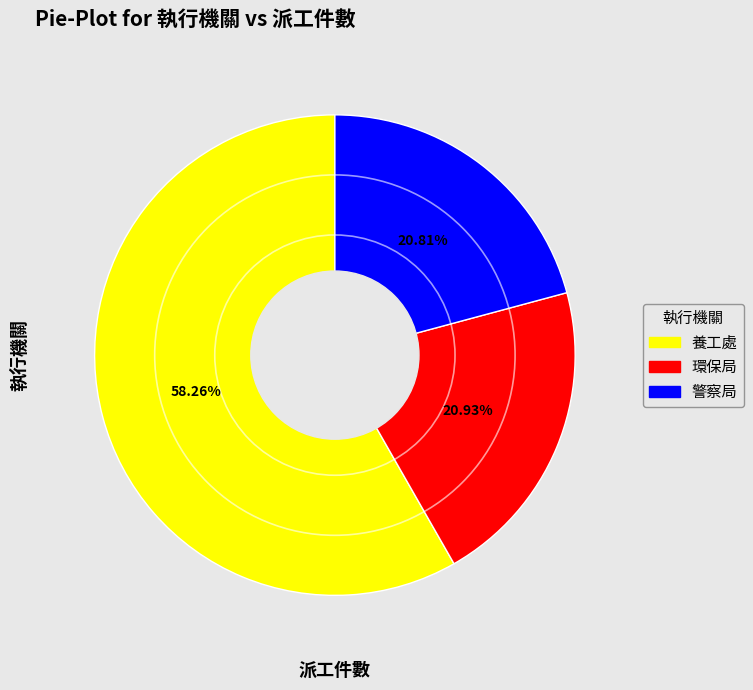

What percentage is the 警察局 slice, to the nearest percent?

21%